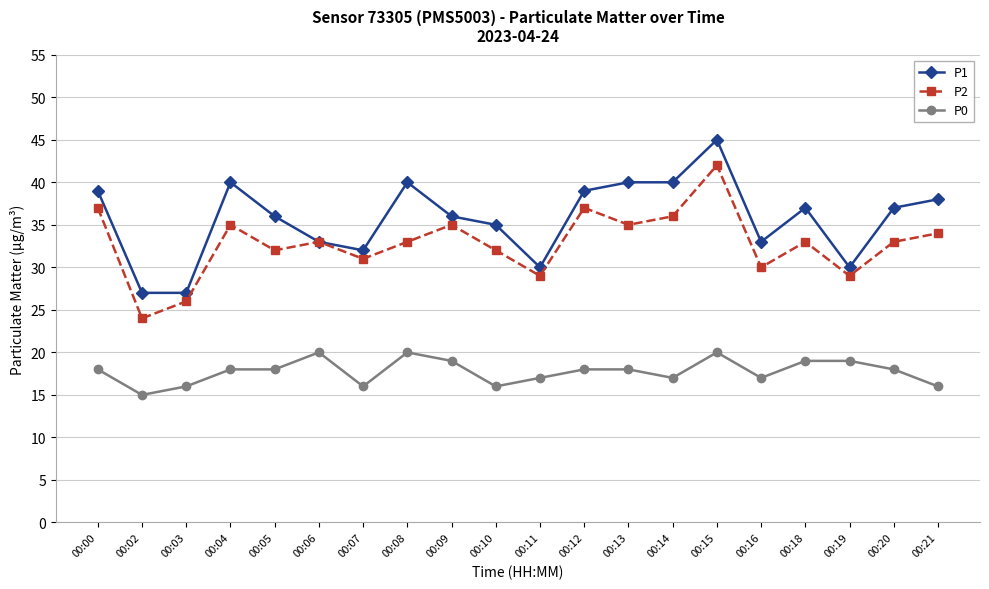

Is the value of P0 at 00:04 greater than the value of P2 at 00:10?

No